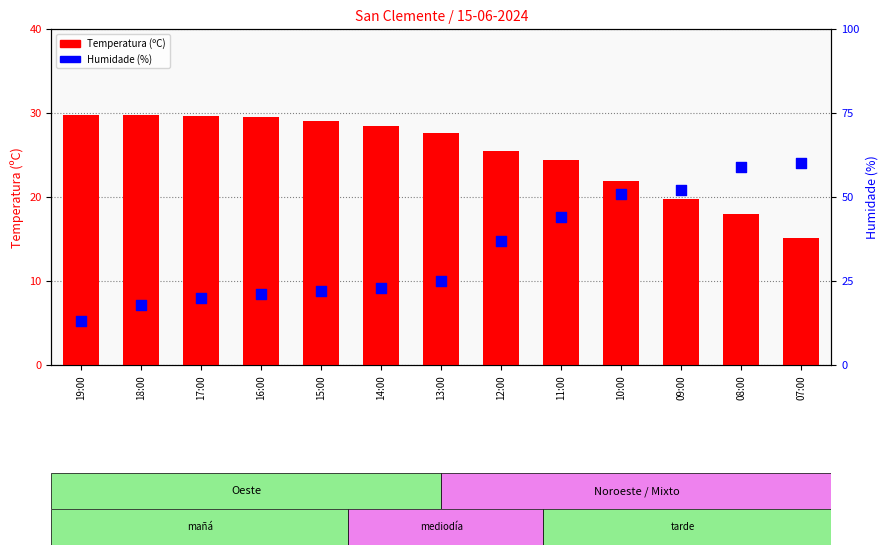

Is the value of Temperatura (ºC) at 15:00 greater than the value of Humidade (%) at 14:00?

Yes